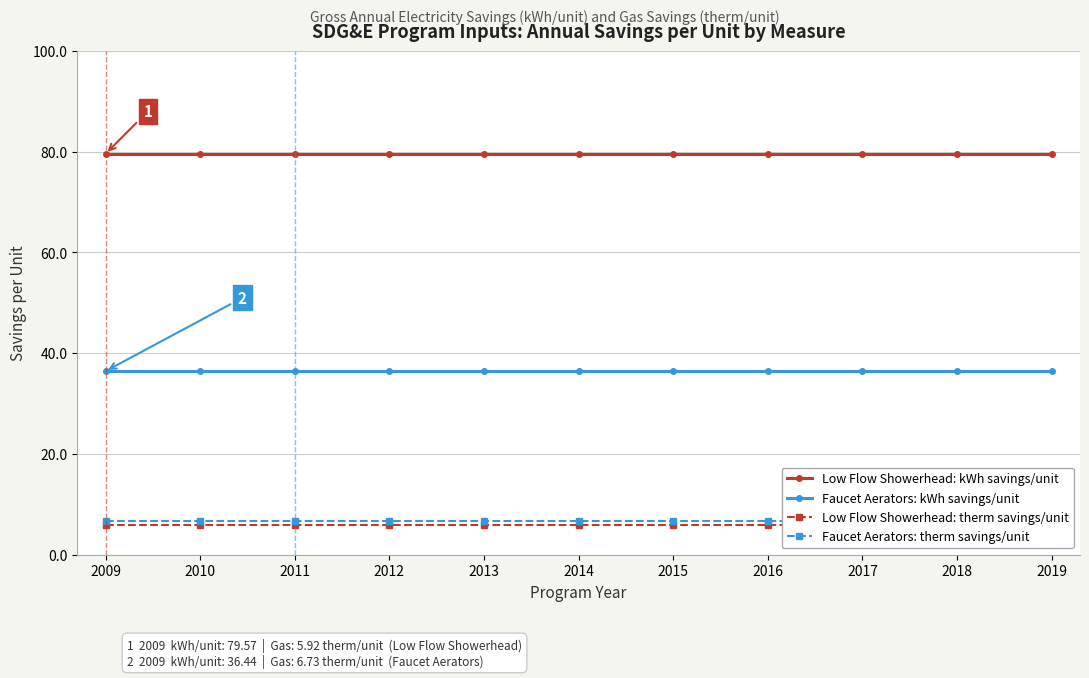

Which series has the largest total across all categories?

Low Flow Showerhead: kWh savings/unit